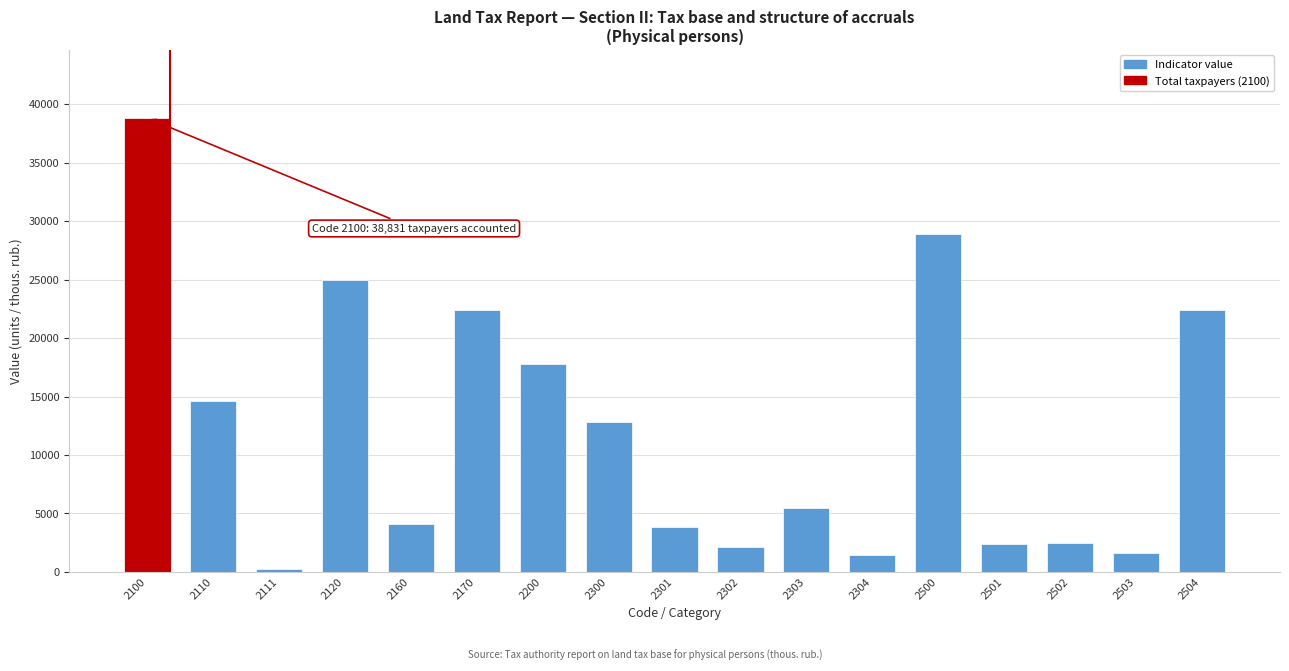

Approximately how many times larger is the value at 2170 compared to 2503?

13.7